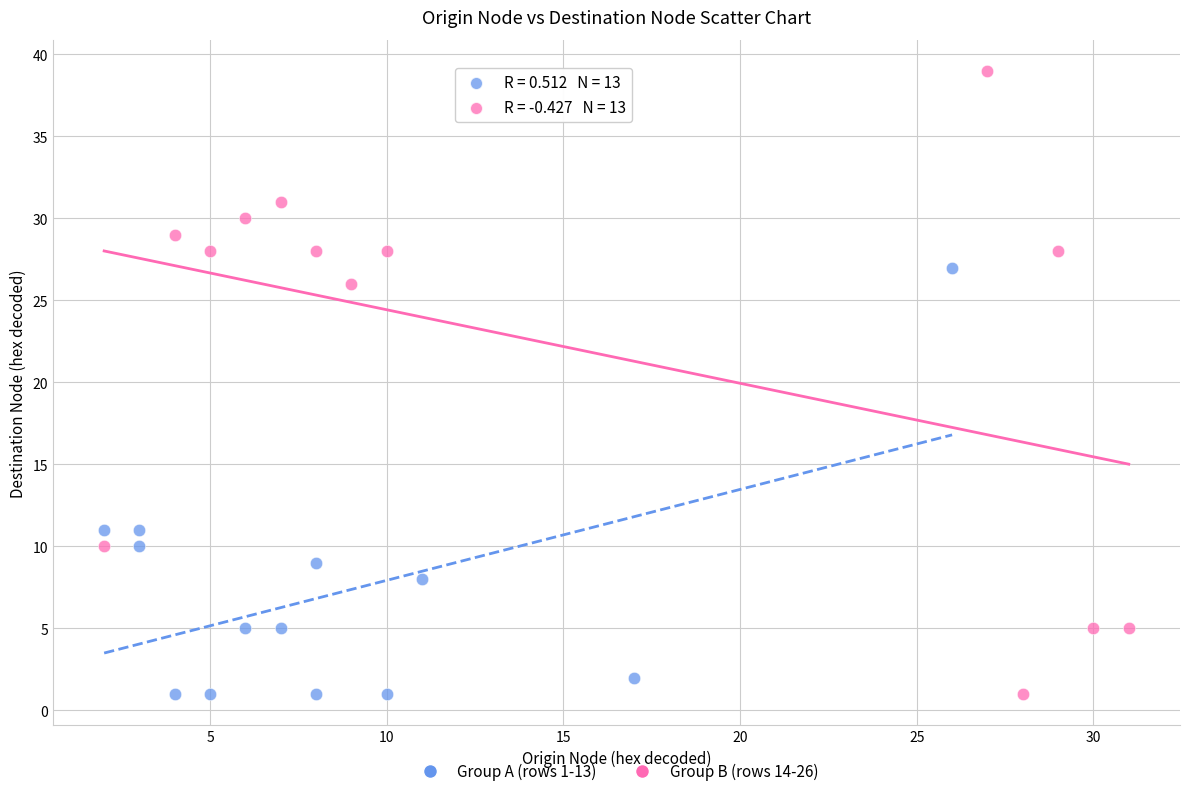

Which series contains the highest Y value?

Group B (rows 14-26)